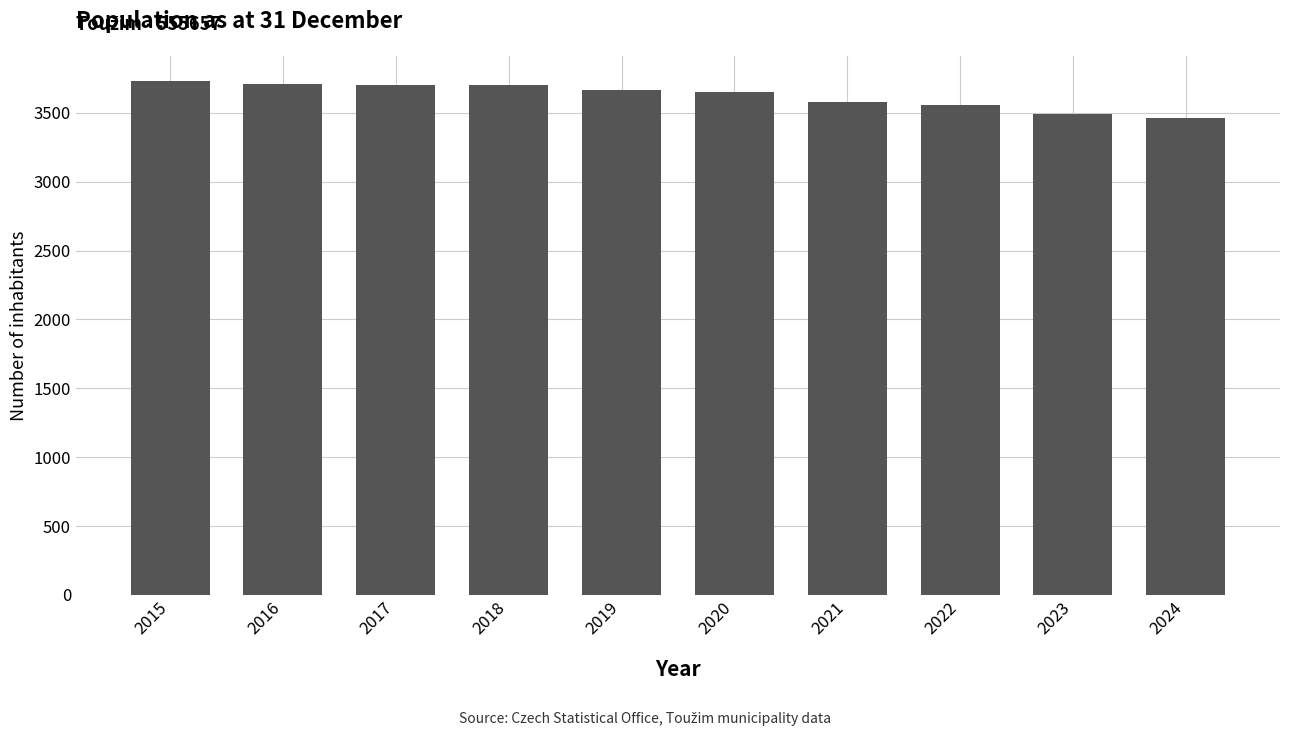

What is the difference between the second highest and minimum values?

242